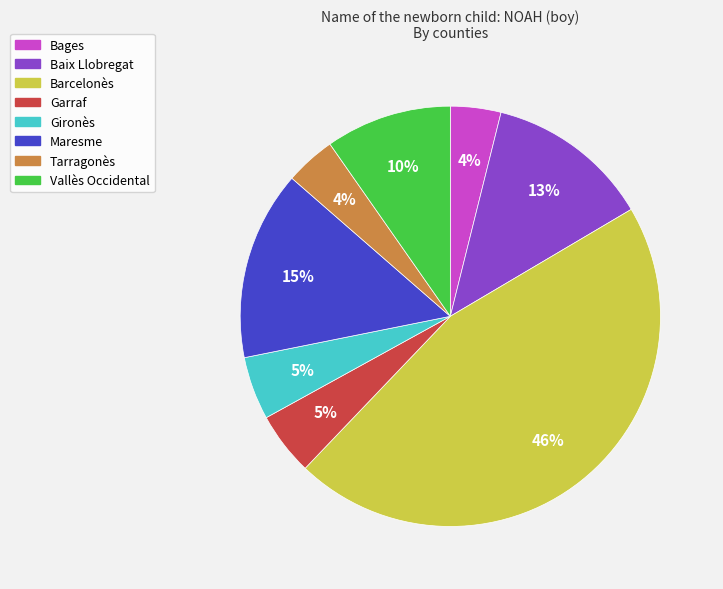

True or false: Maresme accounts for 29% of the total.

False